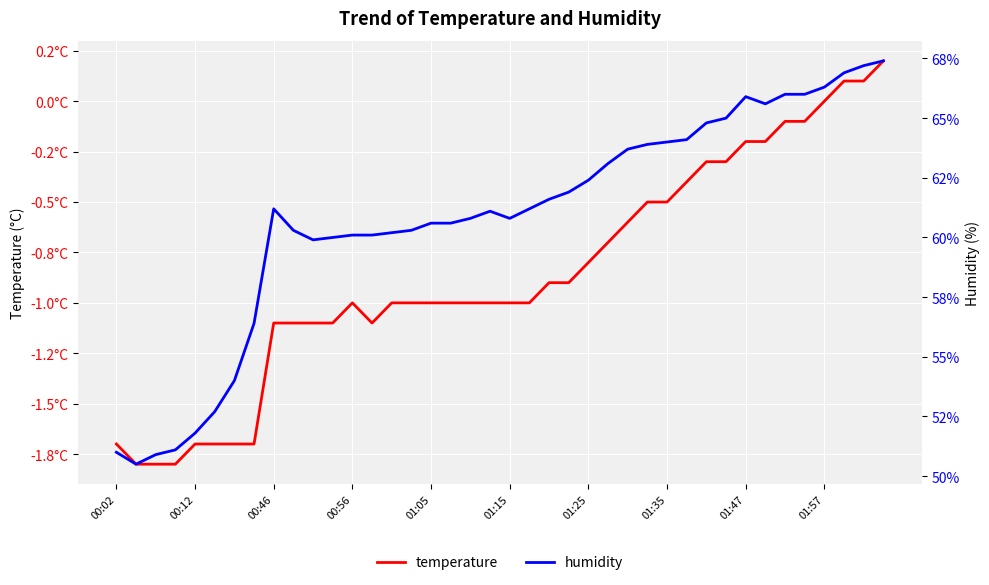

How many distinct data groups are displayed?

2